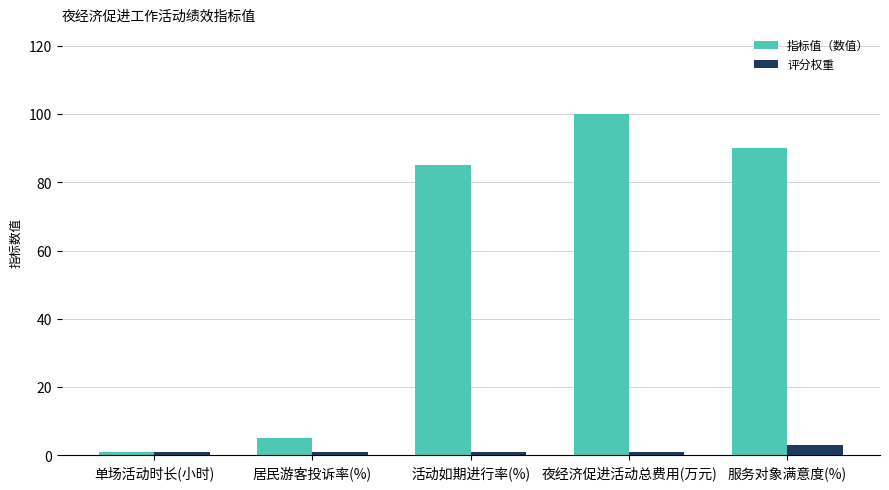

At how many categories does at least one series exceed 14?

3